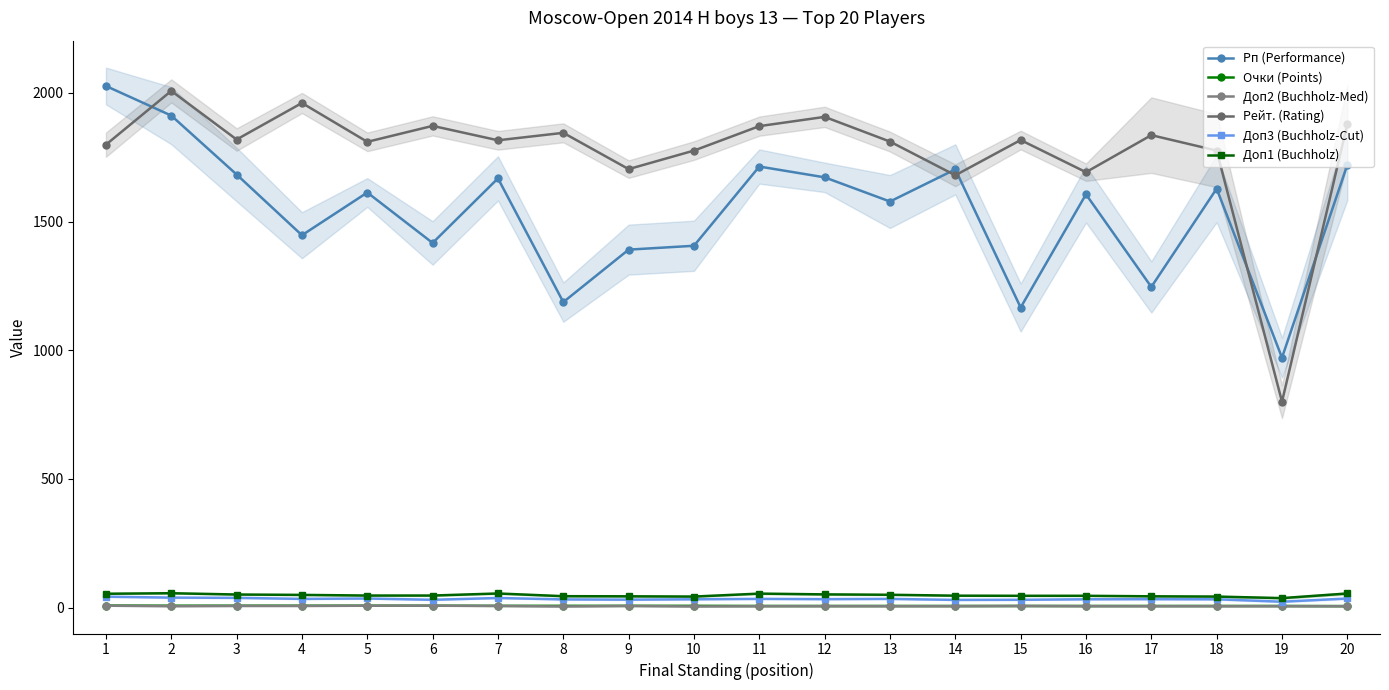

What are all the series names shown in the legend?

Рп (Performance), Очки (Points), Доп2 (Buchholz-Med), Рейт. (Rating), Доп3 (Buchholz-Cut), Доп1 (Buchholz)